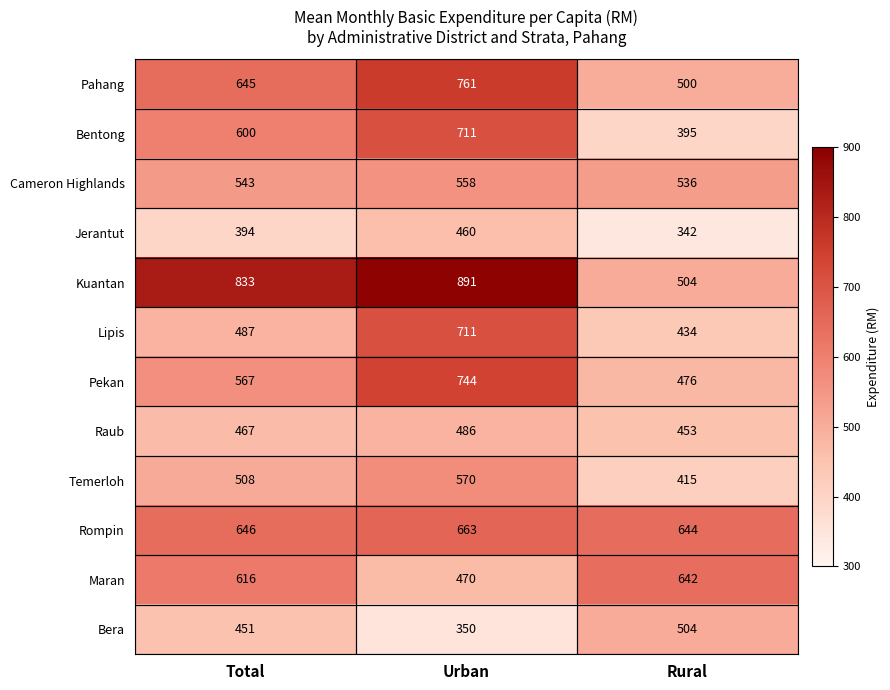

At how many categories does at least one series exceed 831?

2